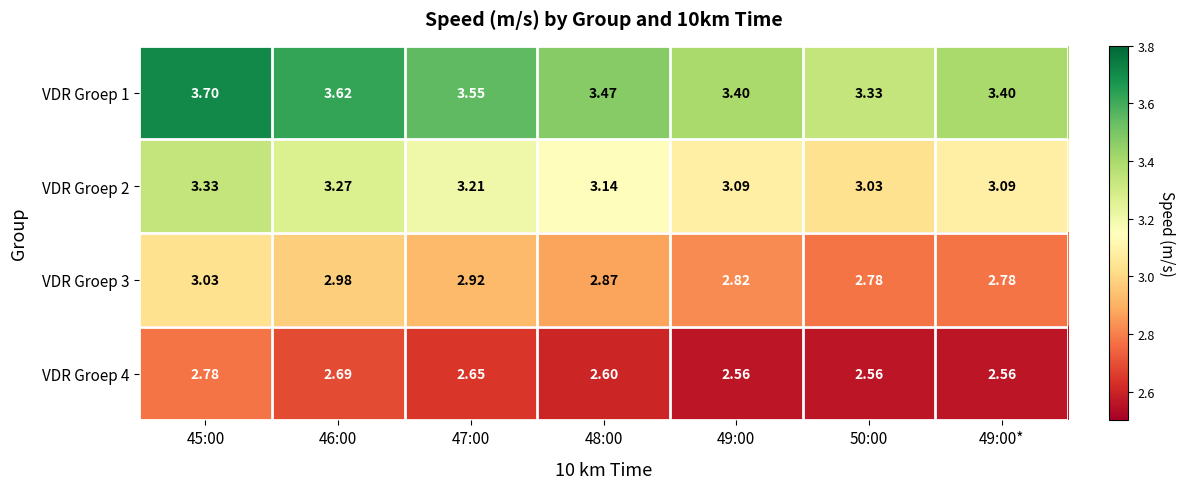

Is the value of VDR Groep 4 at 49:00 greater than the value of VDR Groep 2 at 50:00?

No